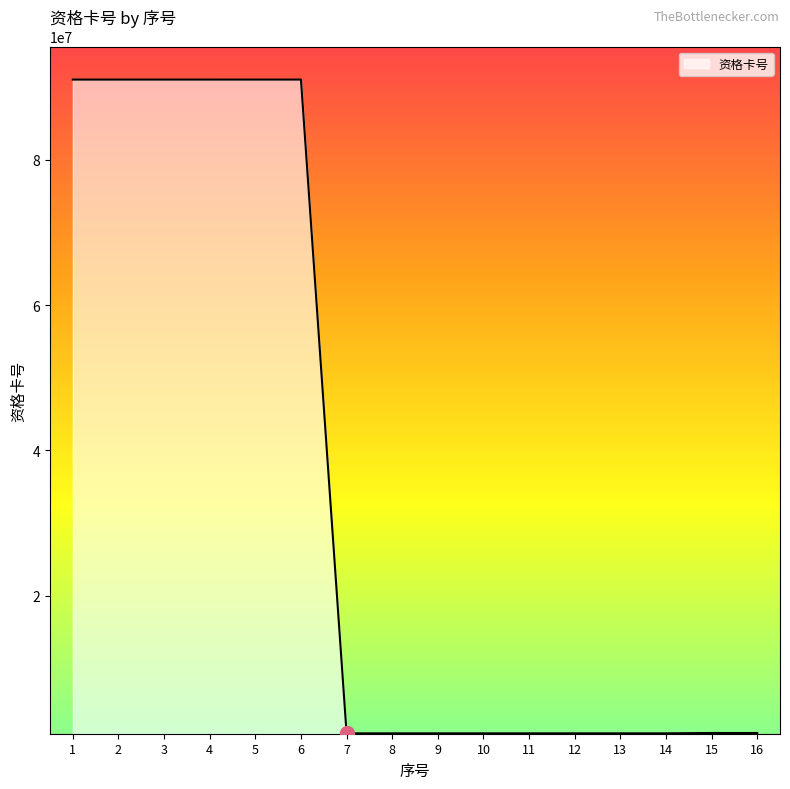

What is the difference between the second highest and minimum values?

90000263